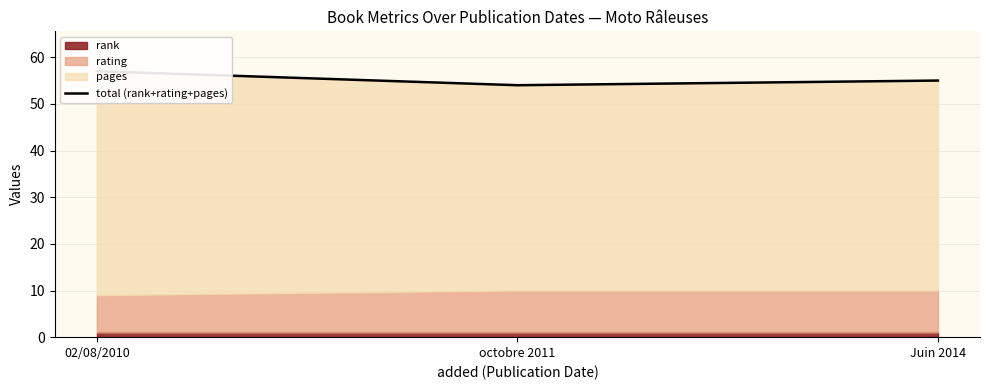

Rank the categories by value from highest to lowest.

02/08/2010, Juin 2014, octobre 2011